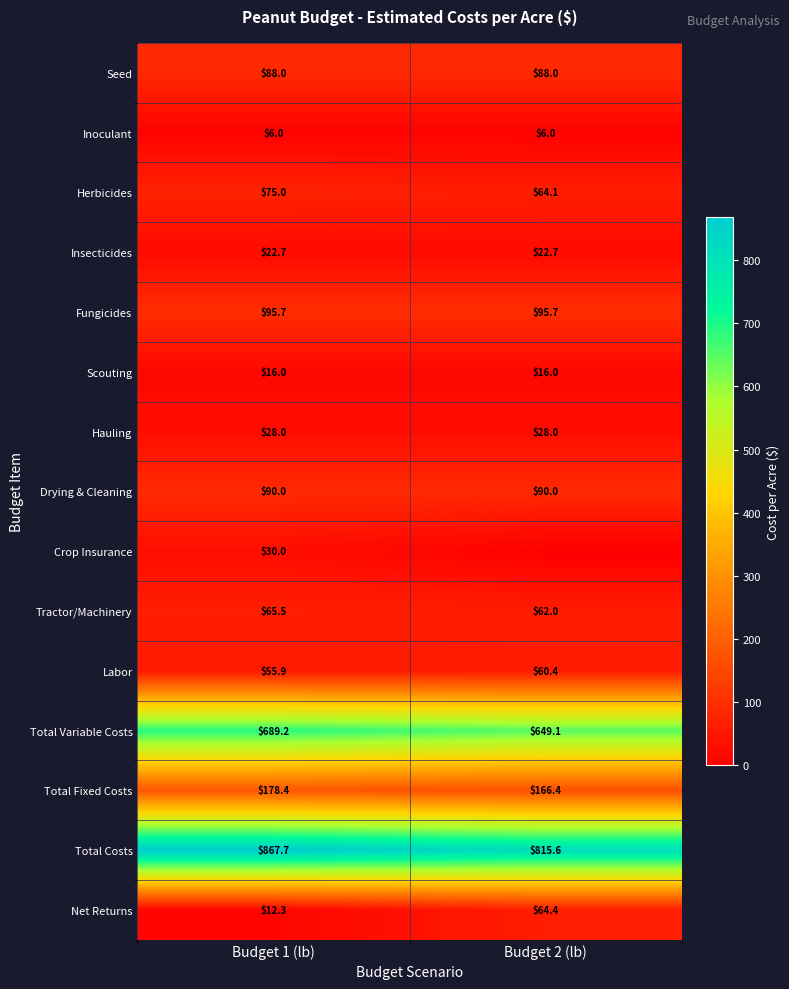

Which category has the highest value across all series?

Budget 1 (lb)